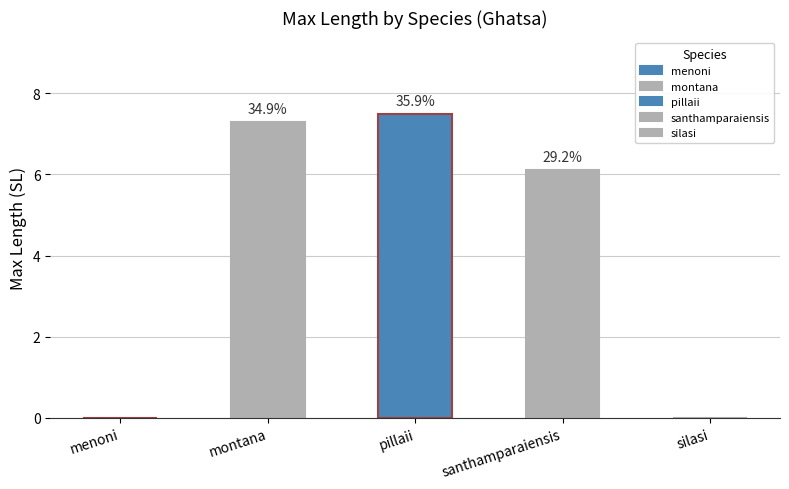

How many values exceed 6?

3